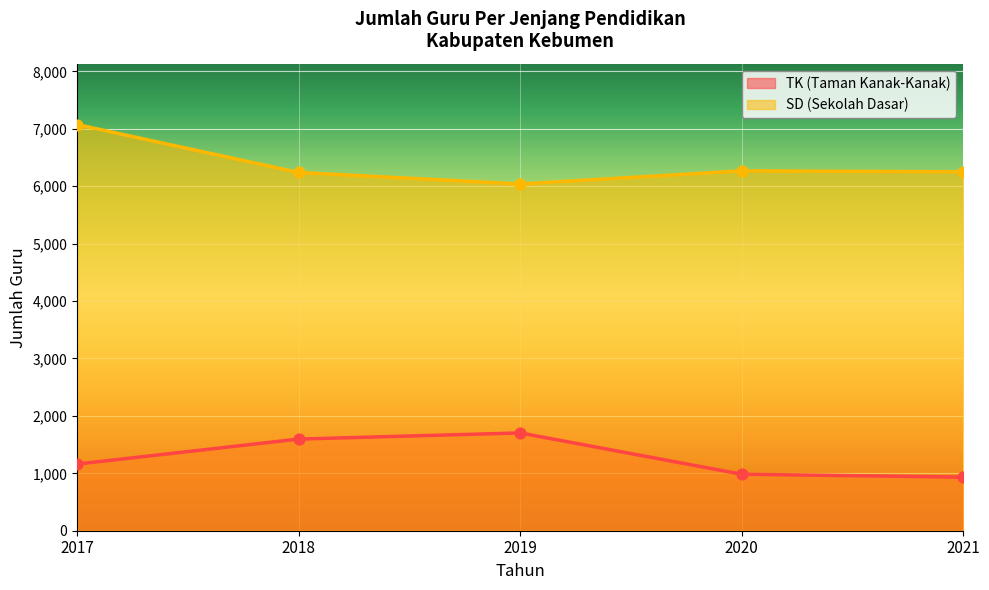

At how many categories does at least one series exceed 4421?

5